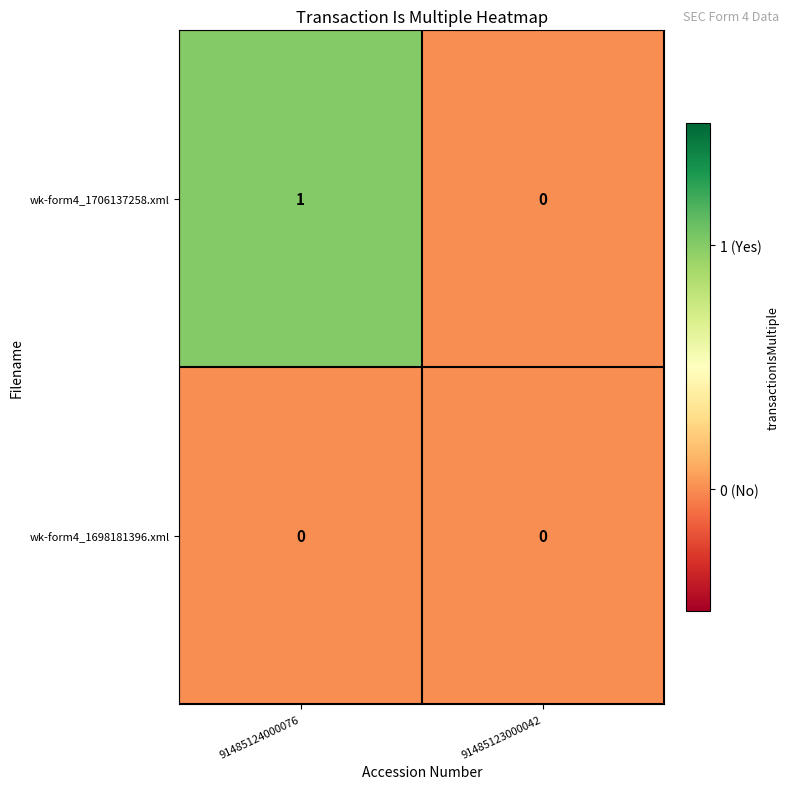

List the series in order of their peak value, lowest first.

wk-form4_1698181396.xml, wk-form4_1706137258.xml